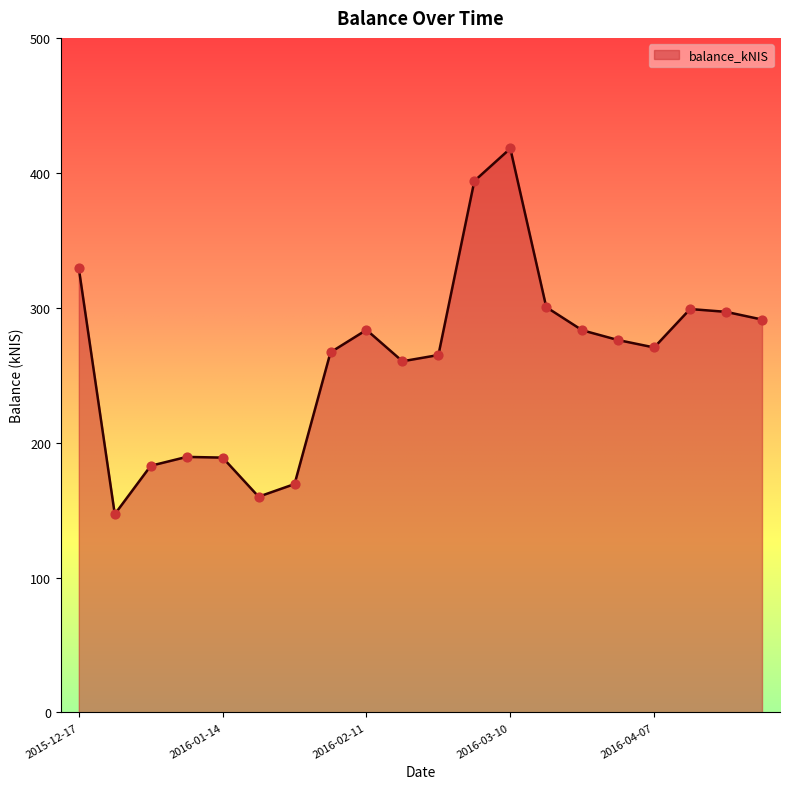

What is the greatest value displayed?

418.0